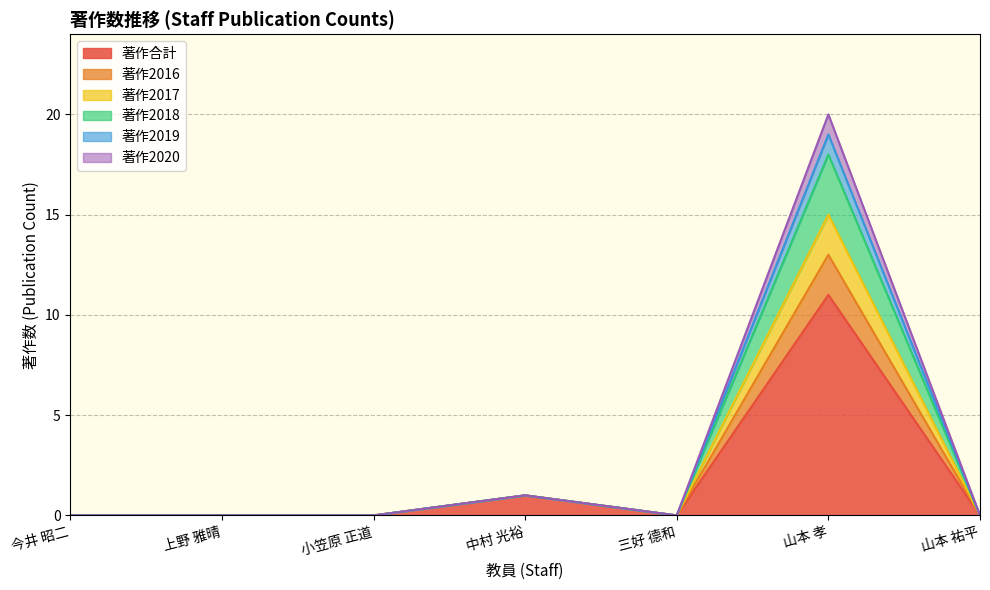

True or false: 著作2017 and 著作2020 cross at least once.

False